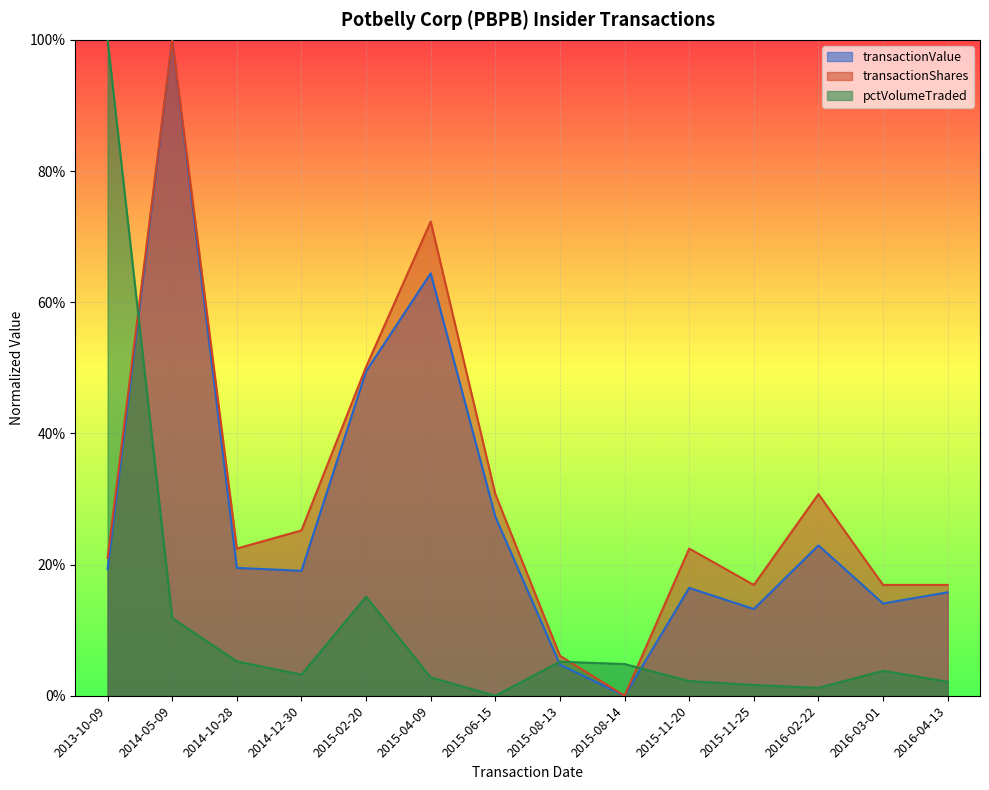

In transactionShares, how many points are higher than both neighbors (excluding endpoints)?

4